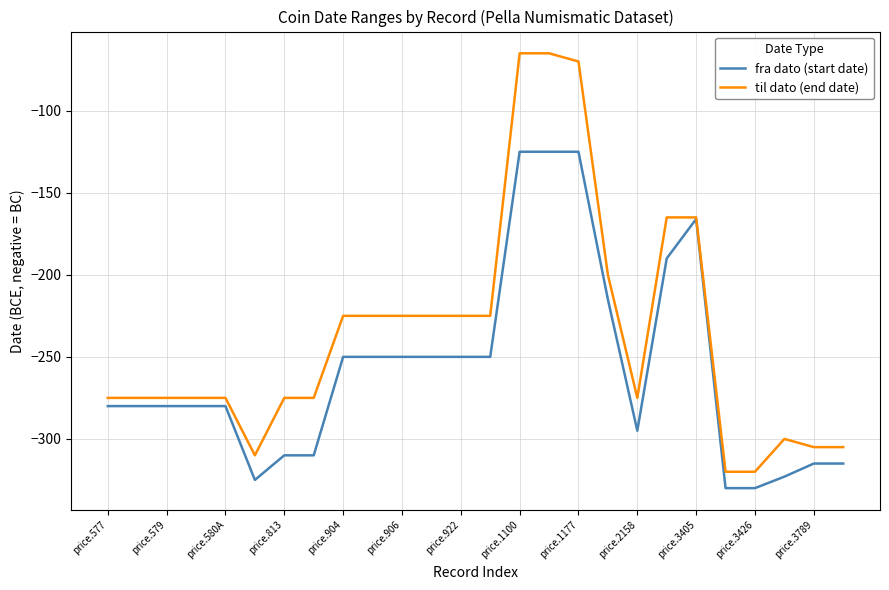

Which series has the largest total across all categories?

til dato (end date)